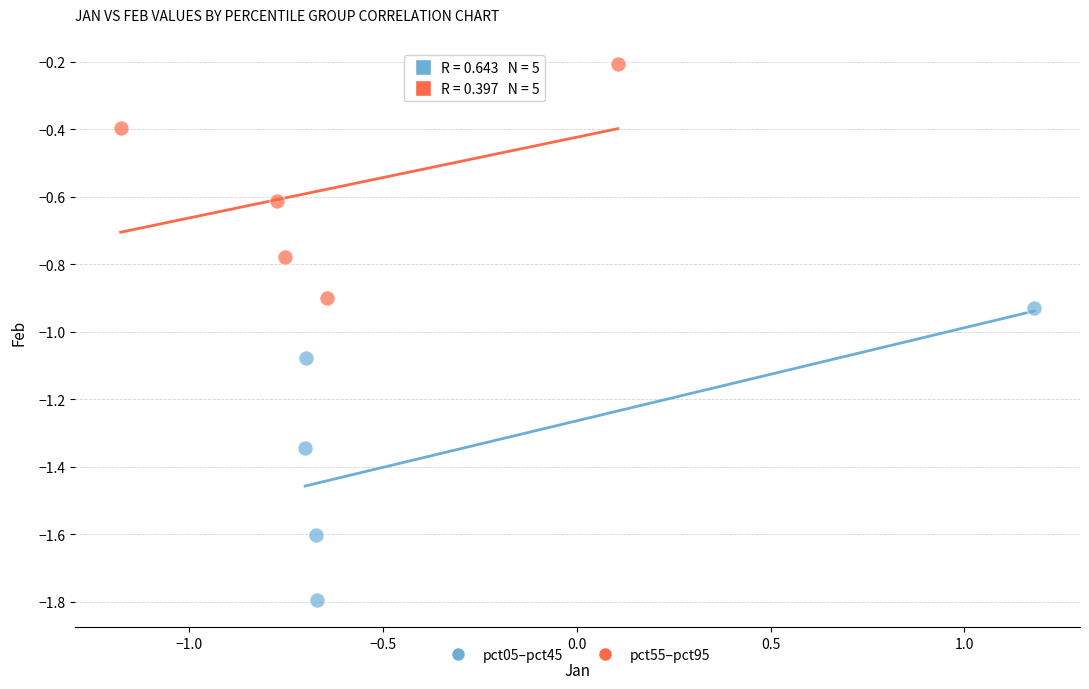

What are all the series names shown in the legend?

pct05–pct45, pct55–pct95